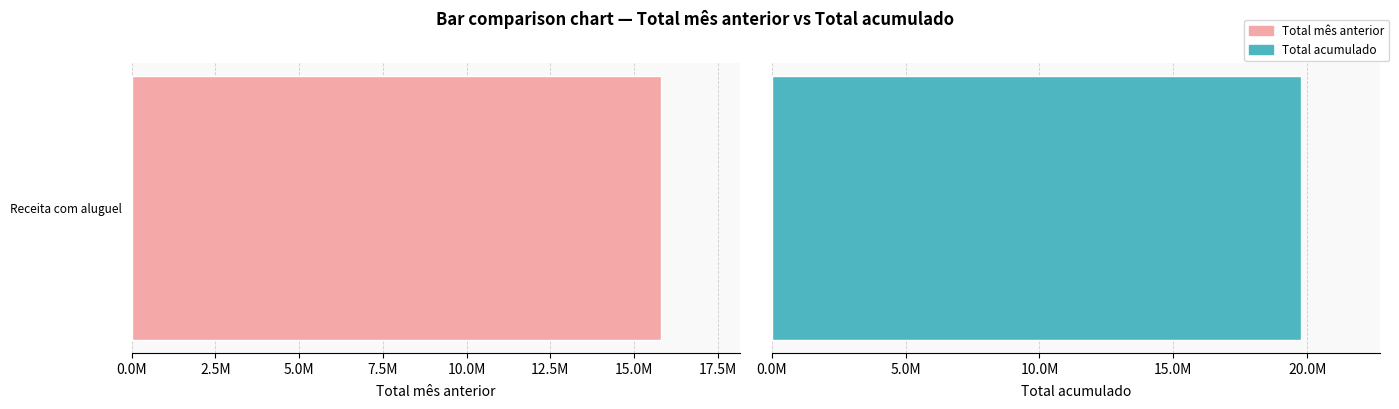

Rank the series by their maximum value, from highest to lowest.

Total acumulado, Total mês anterior